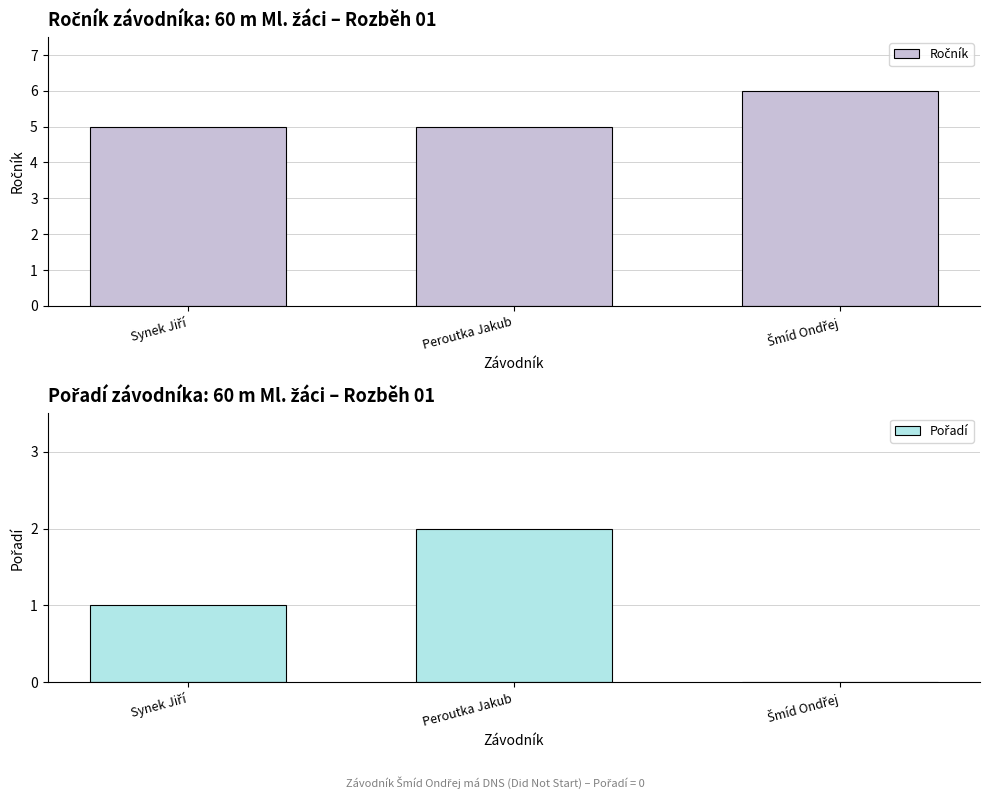

How many bars are there in total?

6